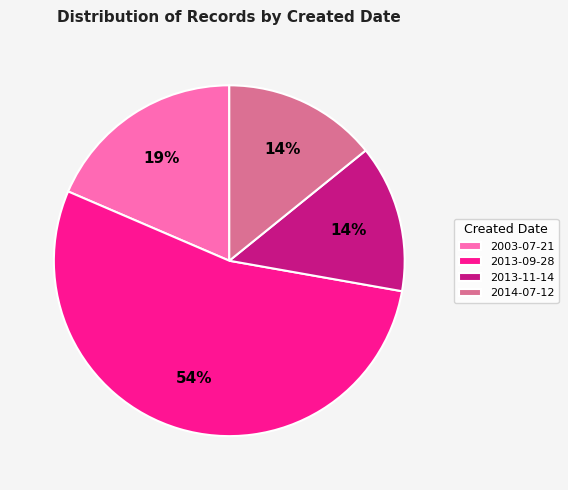

What is the ratio of the value at 2014-07-12 to the value at 2013-09-28?

0.3